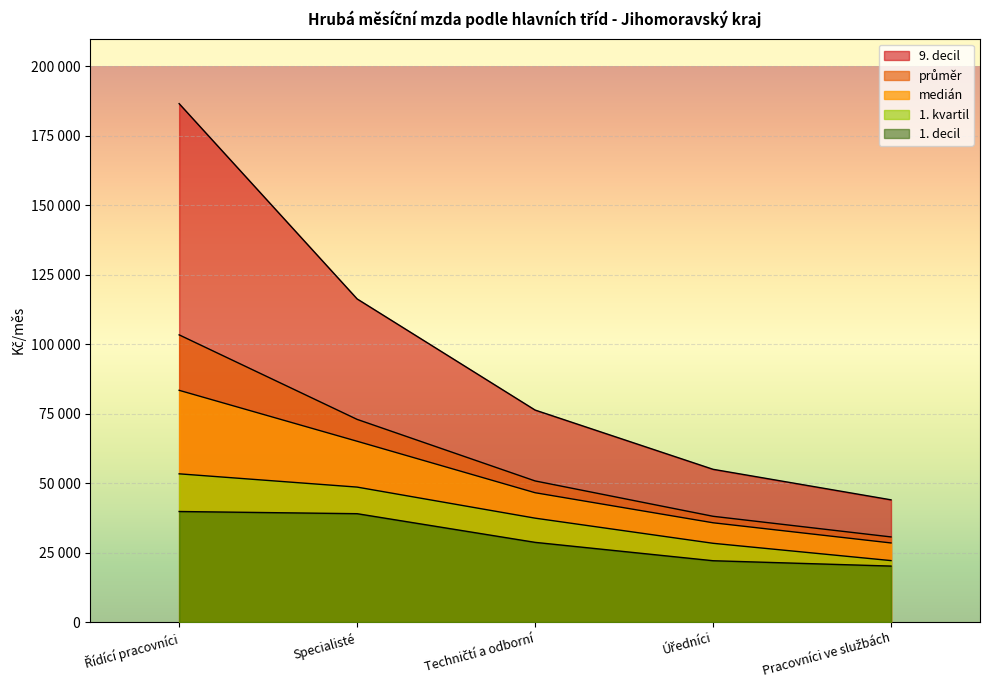

Which series has the largest total across all categories?

9. decil